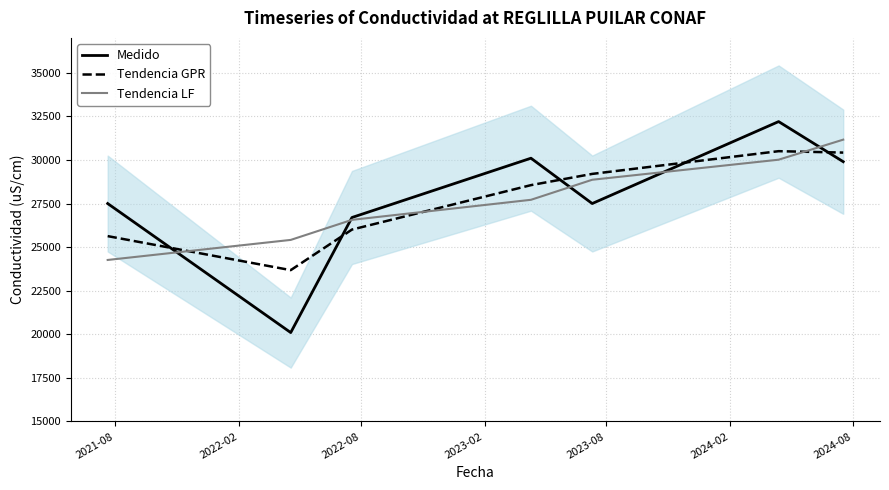

What is the highest value of the Tendencia LF series?

31164.3